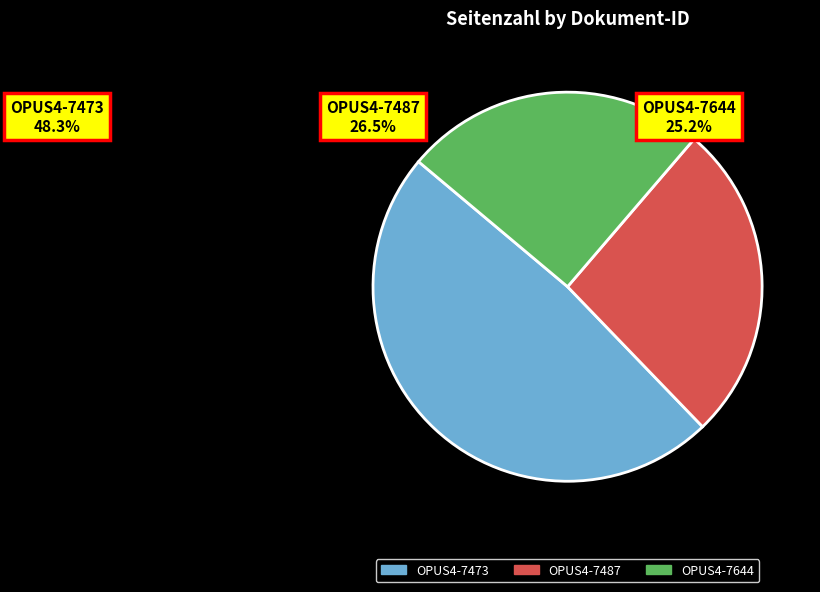

True or false: OPUS4-7473 accounts for 48% of the total.

True